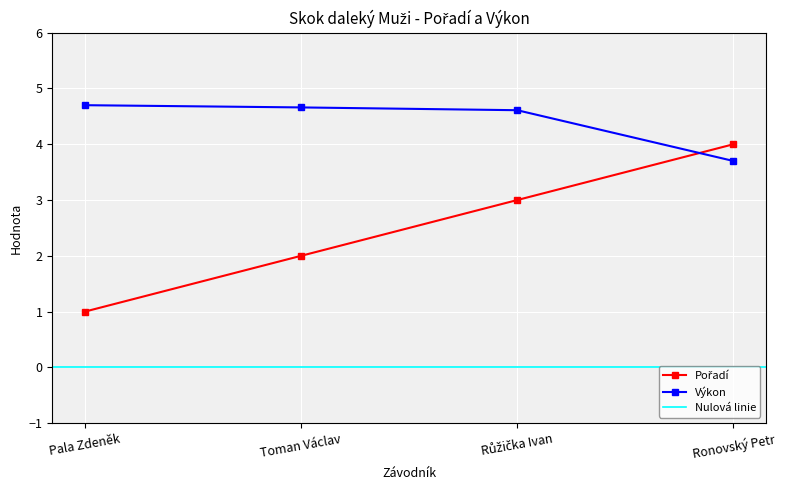

At which category does the chart reach its peak across all series?

Pala Zdeněk